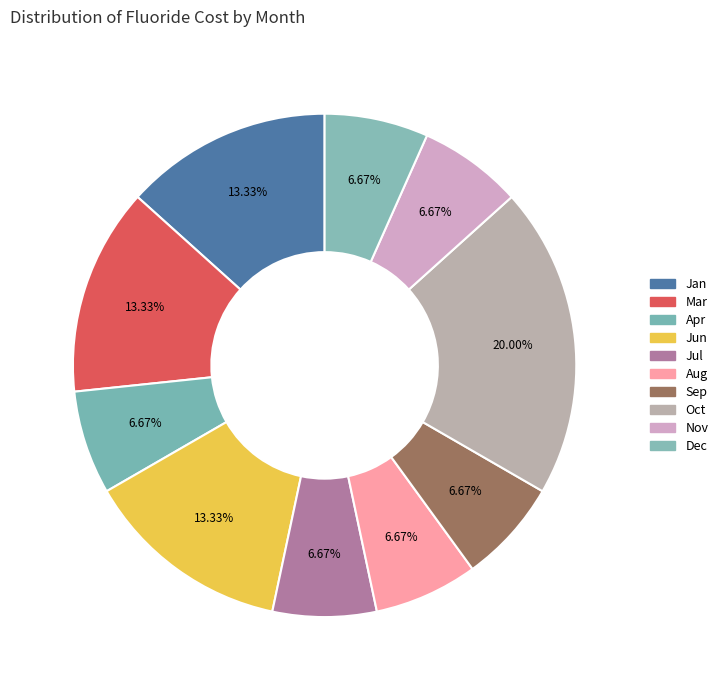

How many segments does this pie chart have?

10